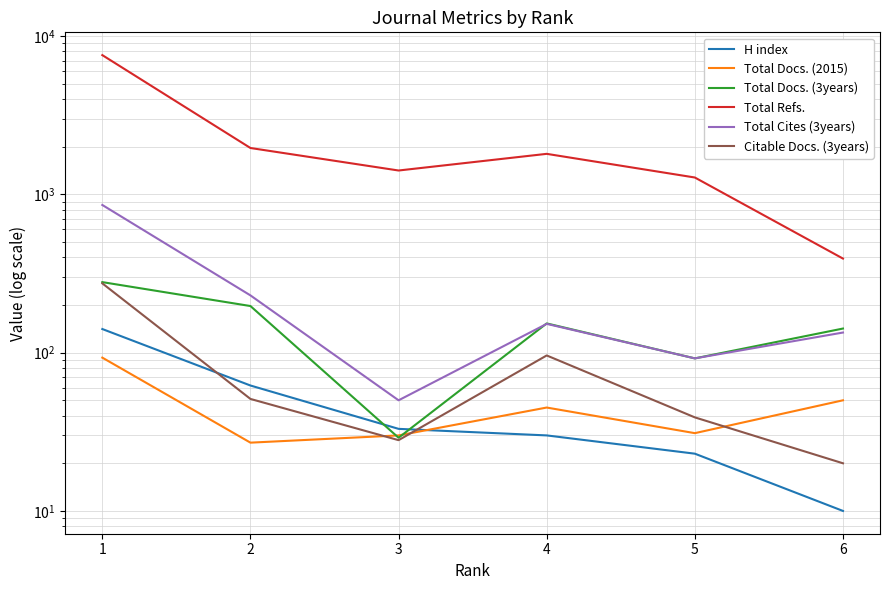

True or false: Total Docs. (3years) has a value of 126 at 2.

False